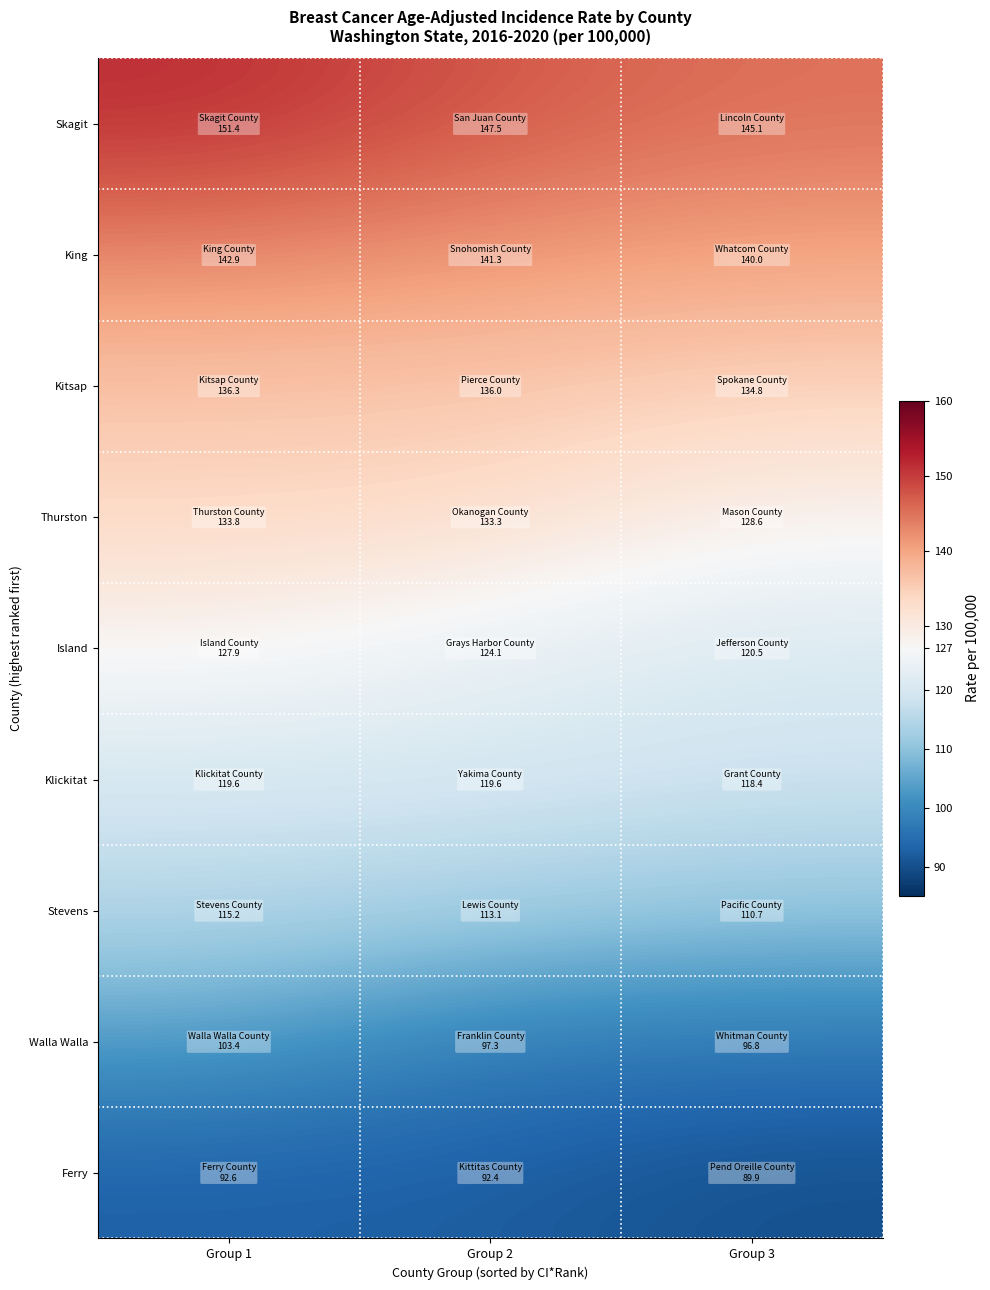

What is the smallest value displayed?

89.9